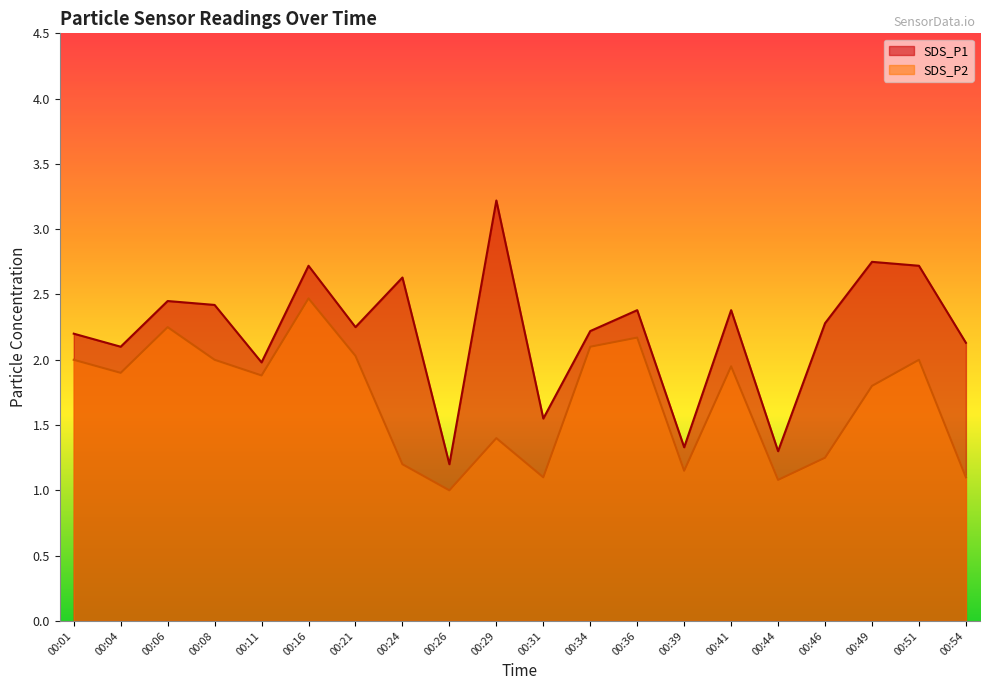

What is the difference between the maximum and minimum values in the SDS_P1 series?

2.0